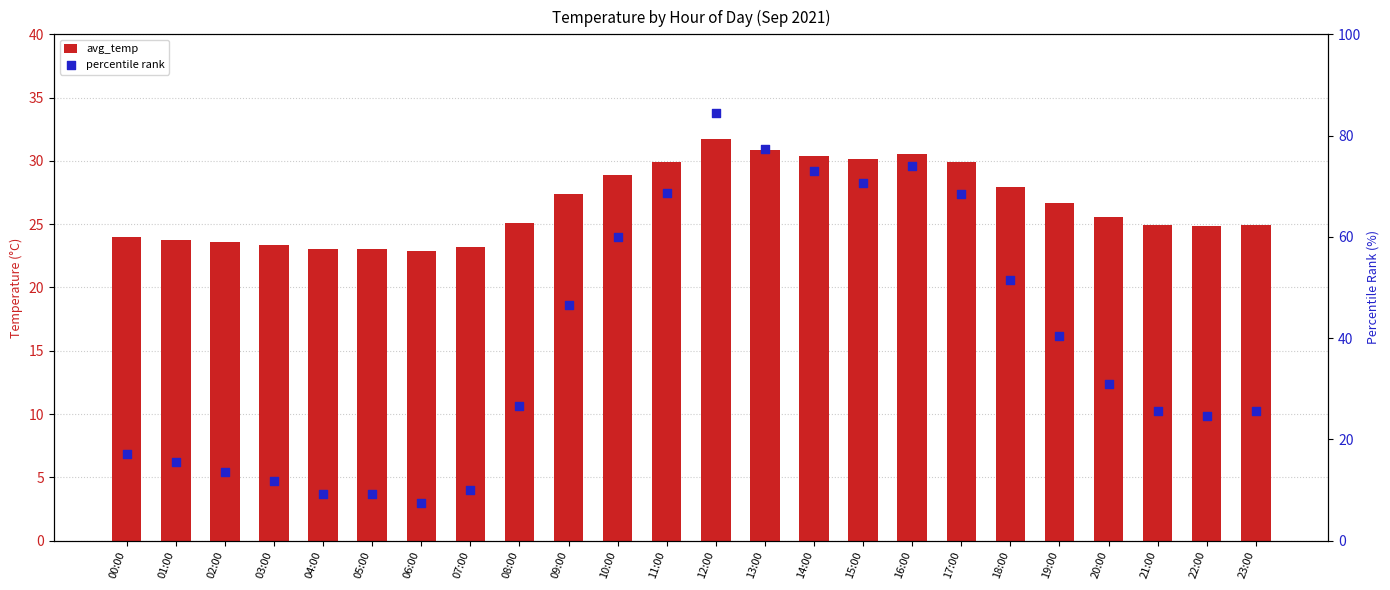

Which series reaches the minimum Y coordinate?

percentile rank